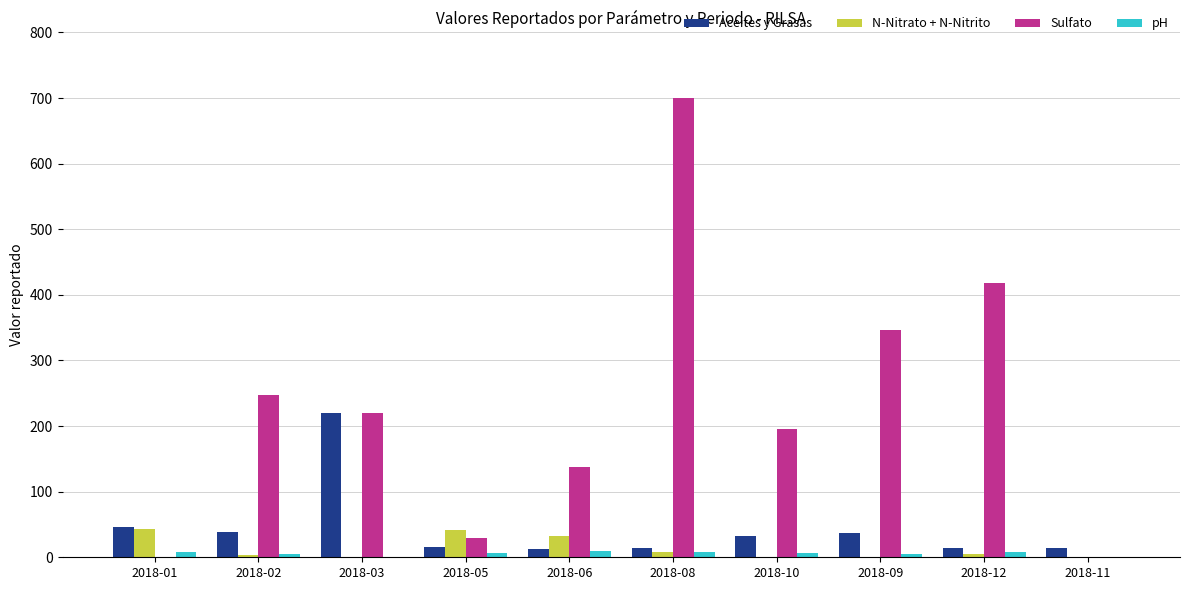

The value of Sulfato at 2018-08 is 700.0. True or false?

True